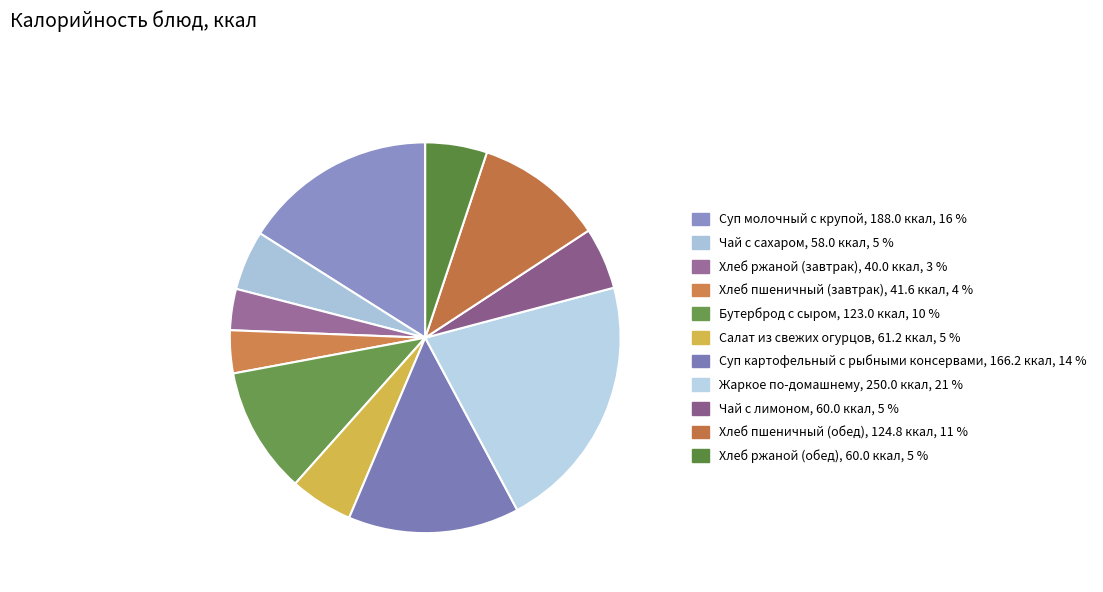

Is it true that Жаркое по-домашнему is 35% of the pie?

False